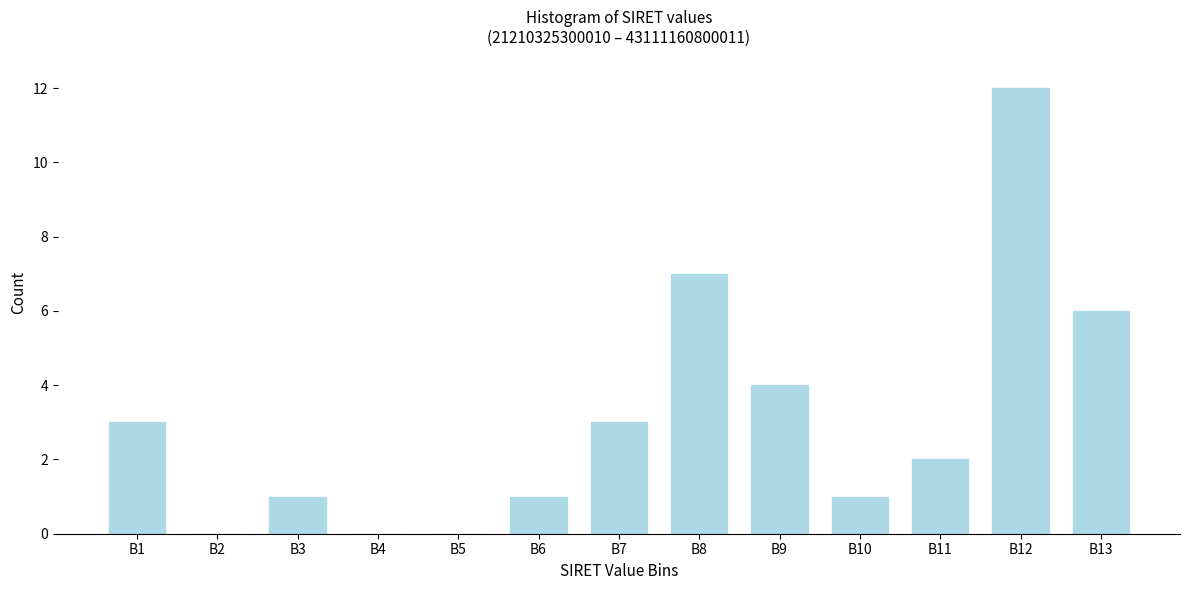

Reading right to left, list all the values displayed in this chart.

B13=6	B12=12	B11=2	B10=1	B9=4	B8=7	B7=3	B6=1	B5=0	B4=0	B3=1	B2=0	B1=3